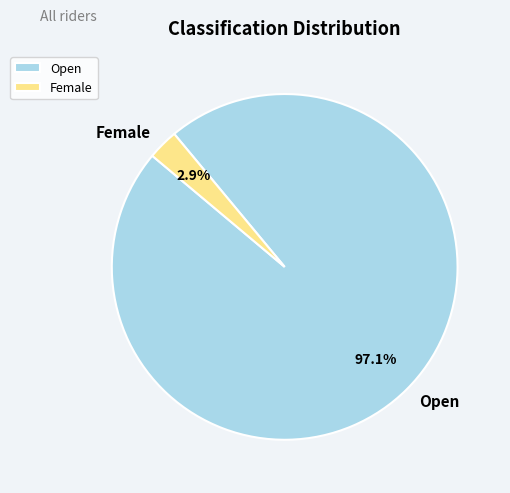

What percentage do Open and Female together represent?

100.0%